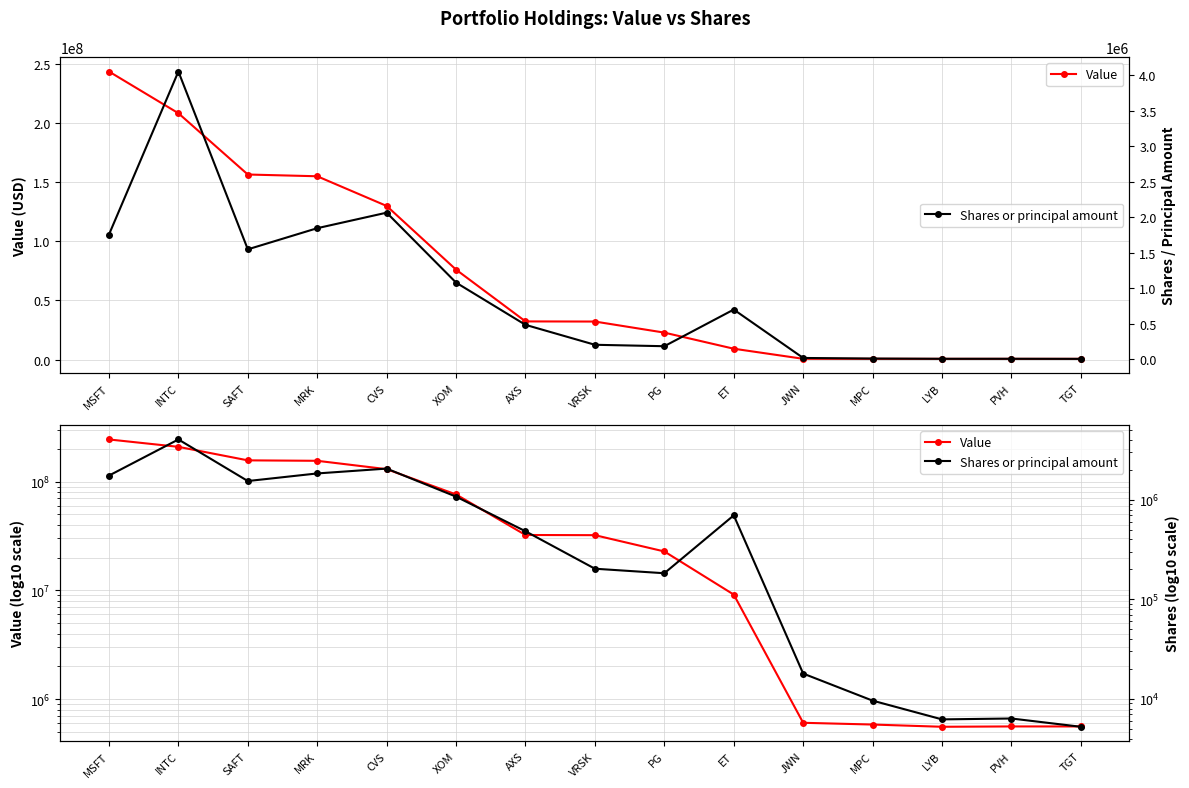

What is the average value of the Shares or principal amount series?

929940